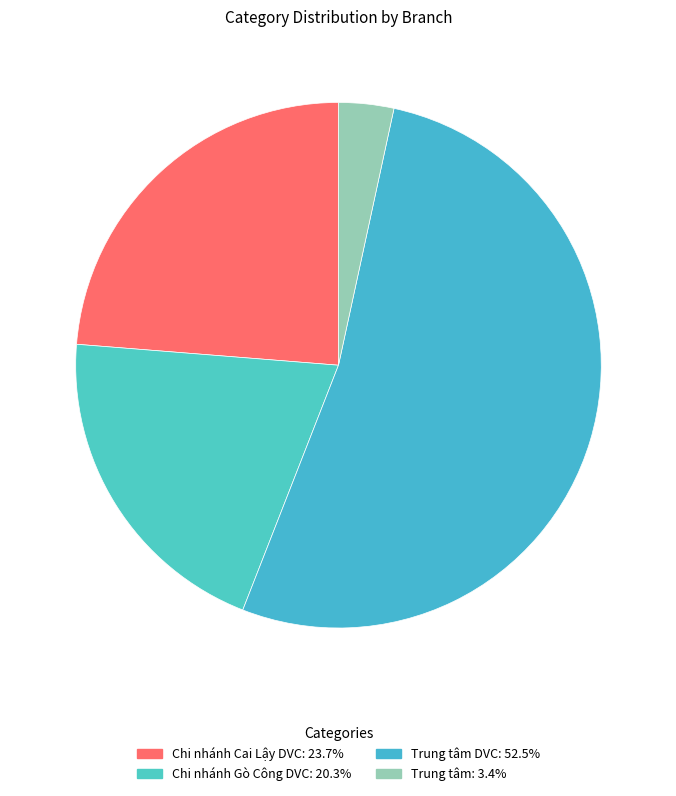

How many slices are in this pie chart?

4